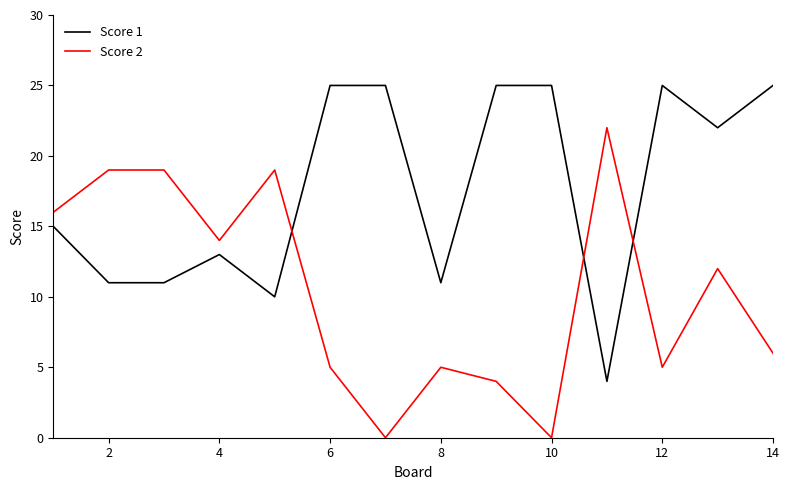

How many lines are shown in the chart?

2